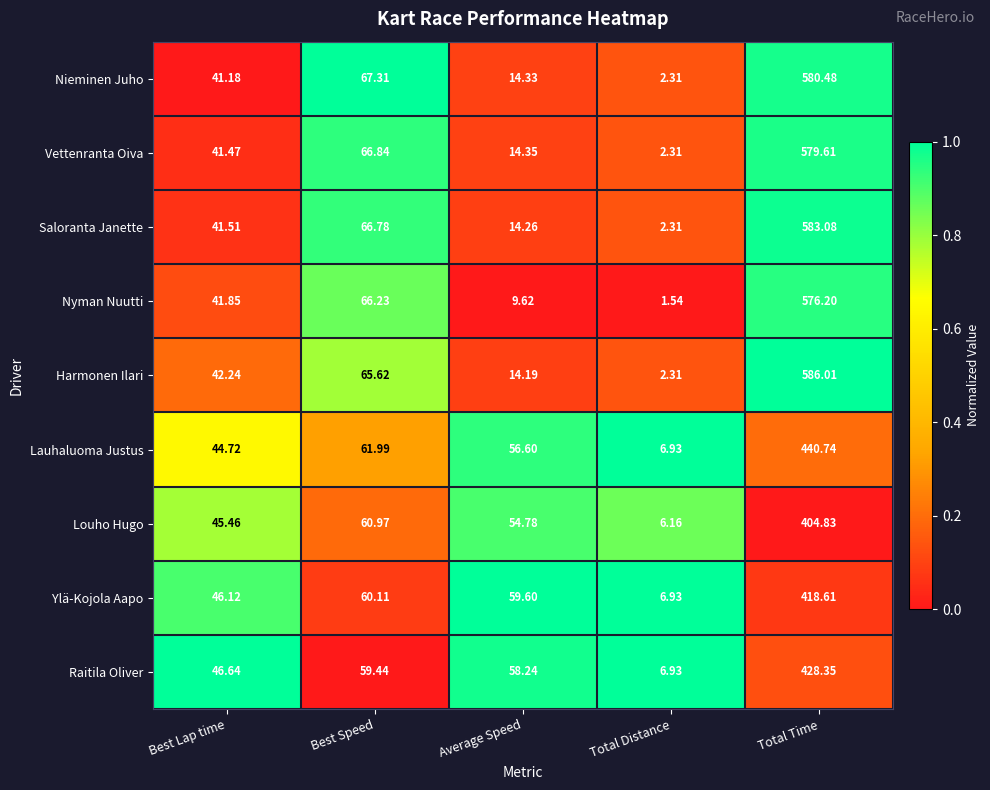

At Best Speed, list the series in order from largest to smallest.

Nieminen Juho, Vettenranta Oiva, Saloranta Janette, Nyman Nuutti, Harmonen Ilari, Lauhaluoma Justus, Louho Hugo, Ylä-Kojola Aapo, Raitila Oliver